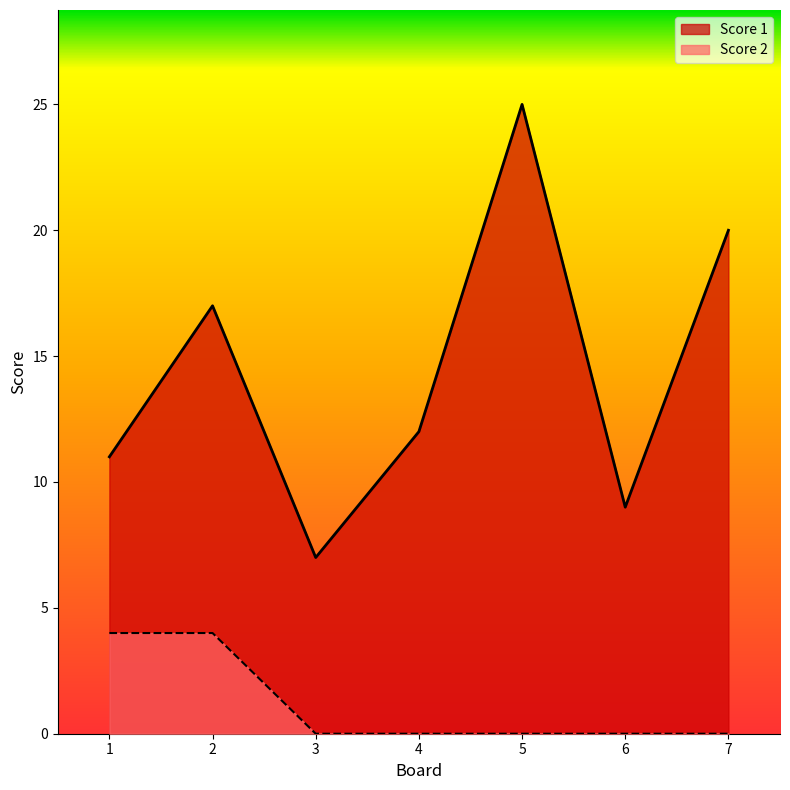

At which label is Score 2 closest to 2?

1